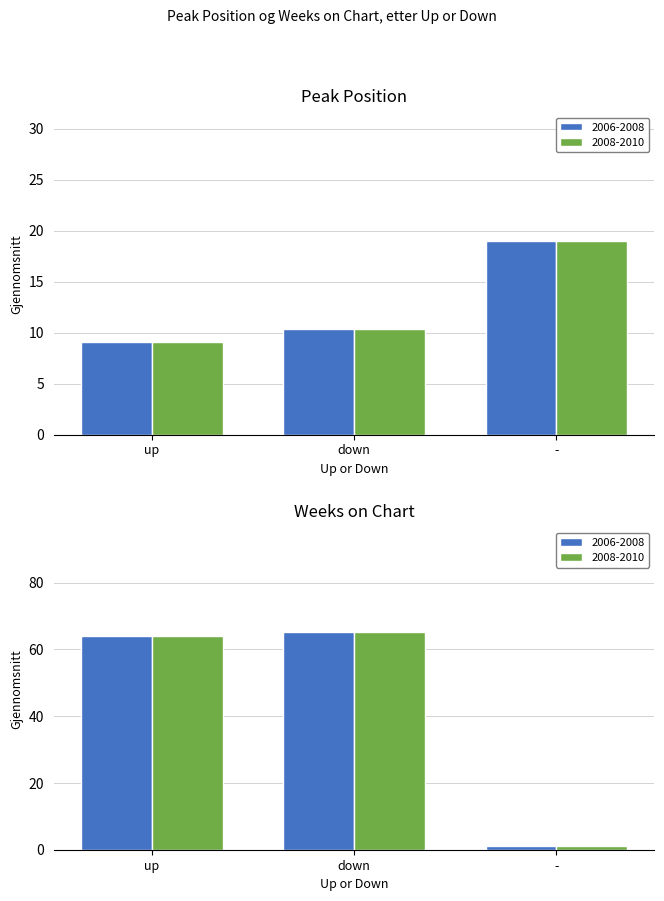

Which series has the largest total across all categories?

Avg Weeks on Chart